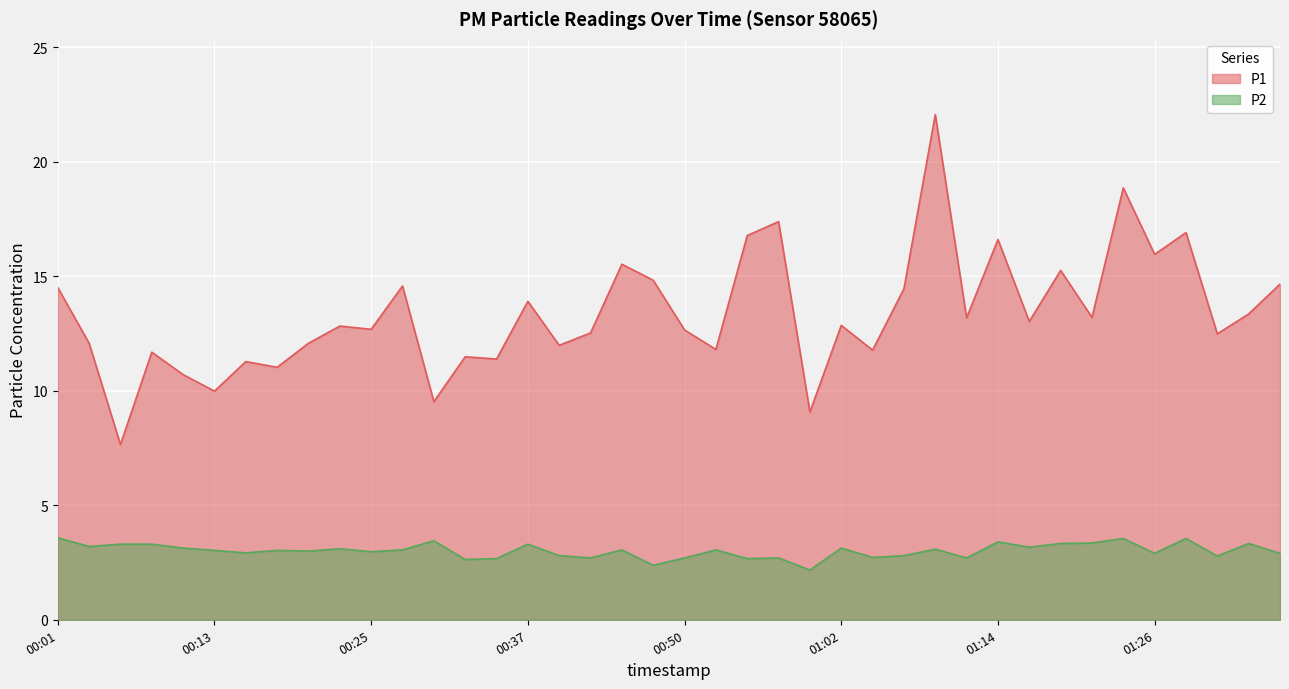

List the series in order of their overall mean, lowest first.

P2, P1